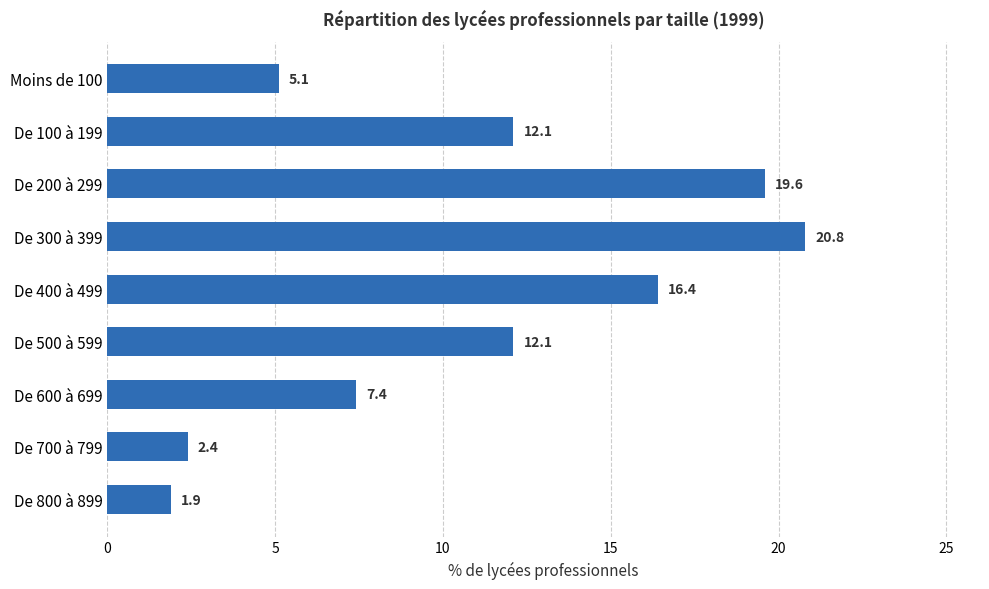

Approximately how many times larger is the value at De 300 à 399 compared to Moins de 100?

4.1